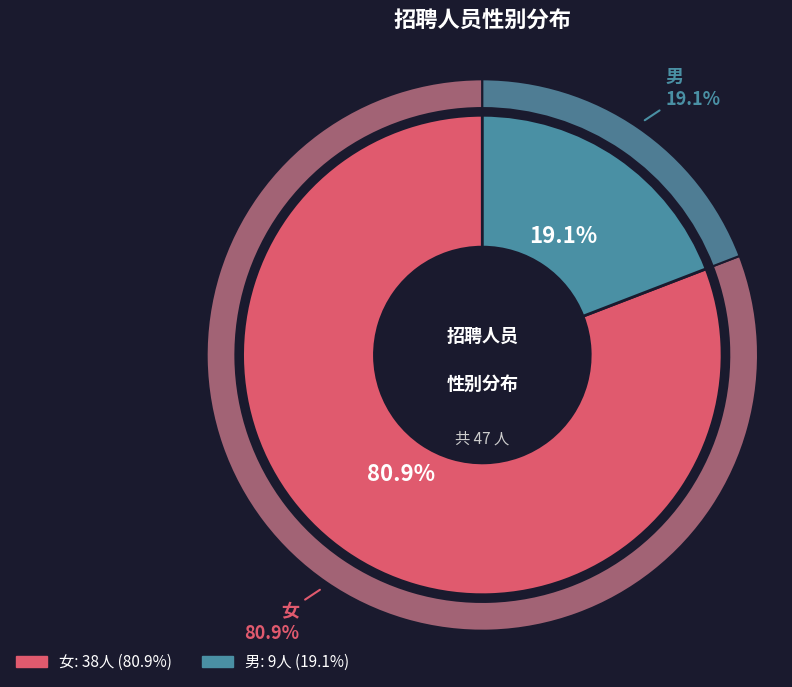

To the nearest percent, what is the average slice percentage?

50%